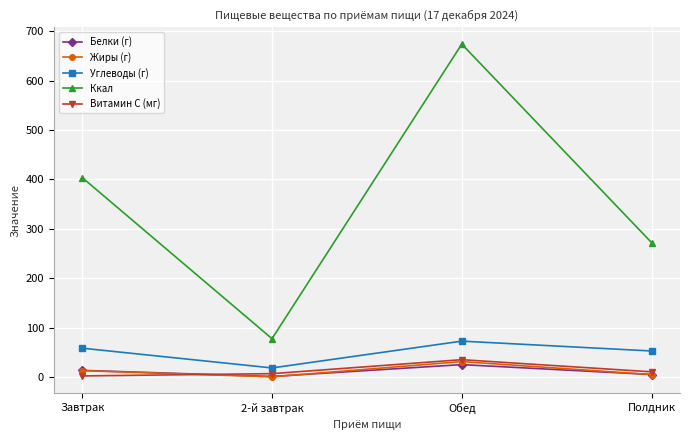

In Витамин С (мг), how many points are higher than both neighbors (excluding endpoints)?

1